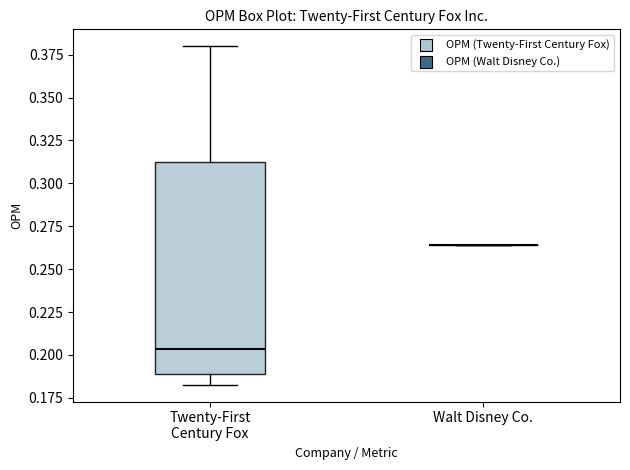

Which box is the tallest, from its lower edge to its upper edge?

Twenty-First Century Fox